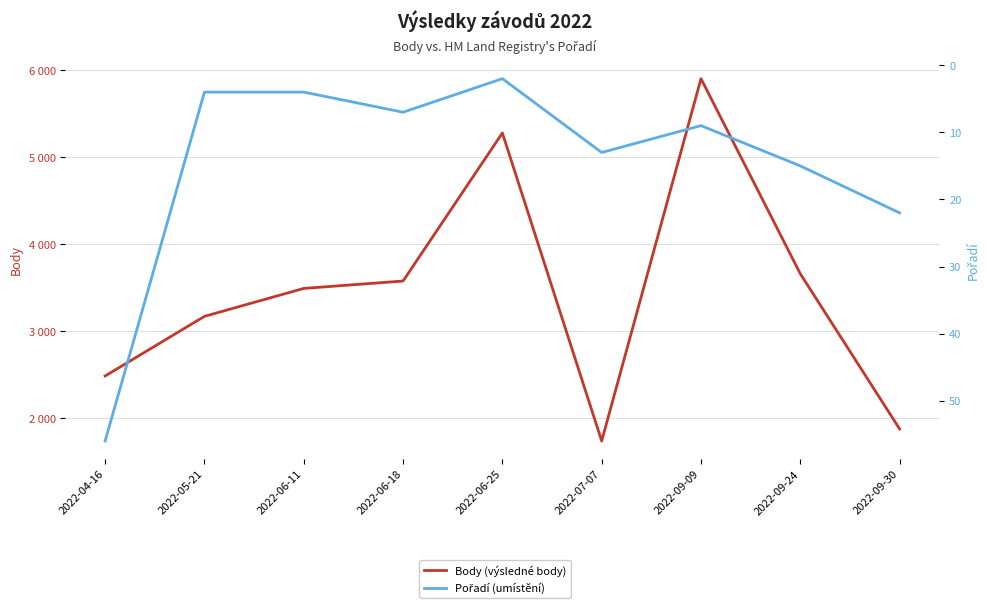

List the series in order of their overall mean, highest first.

Body (výsledné body), Pořadí (umístění)